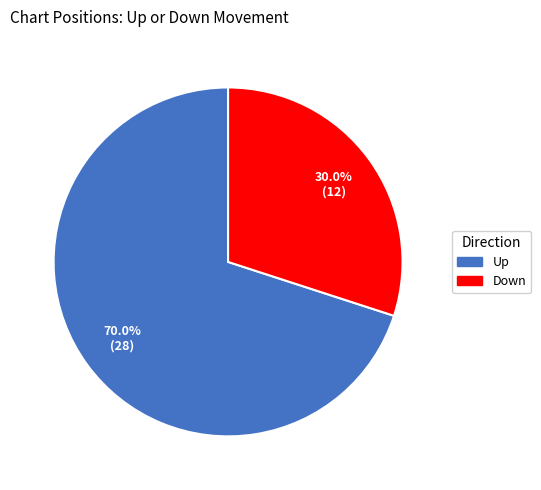

Is there a majority slice in this chart?

Yes